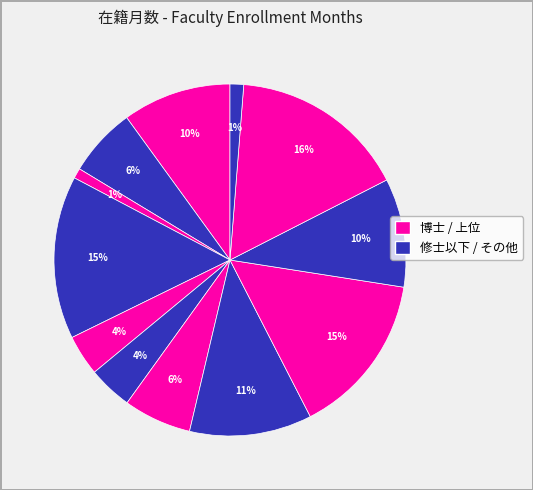

How many segments does this pie chart have?

12